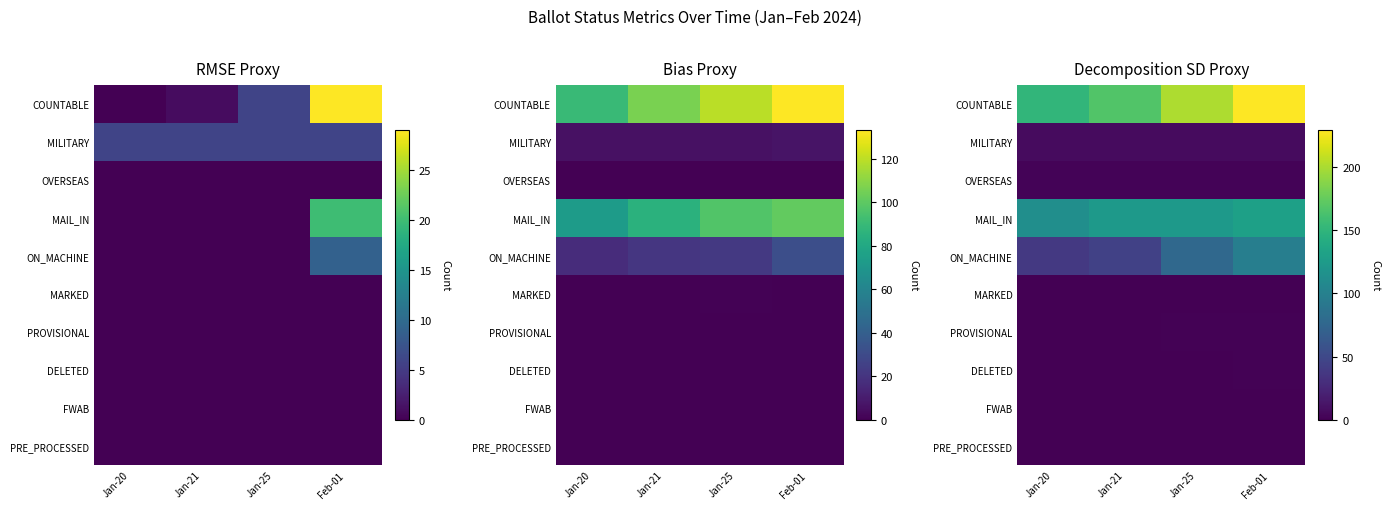

What is the greatest value displayed?

229